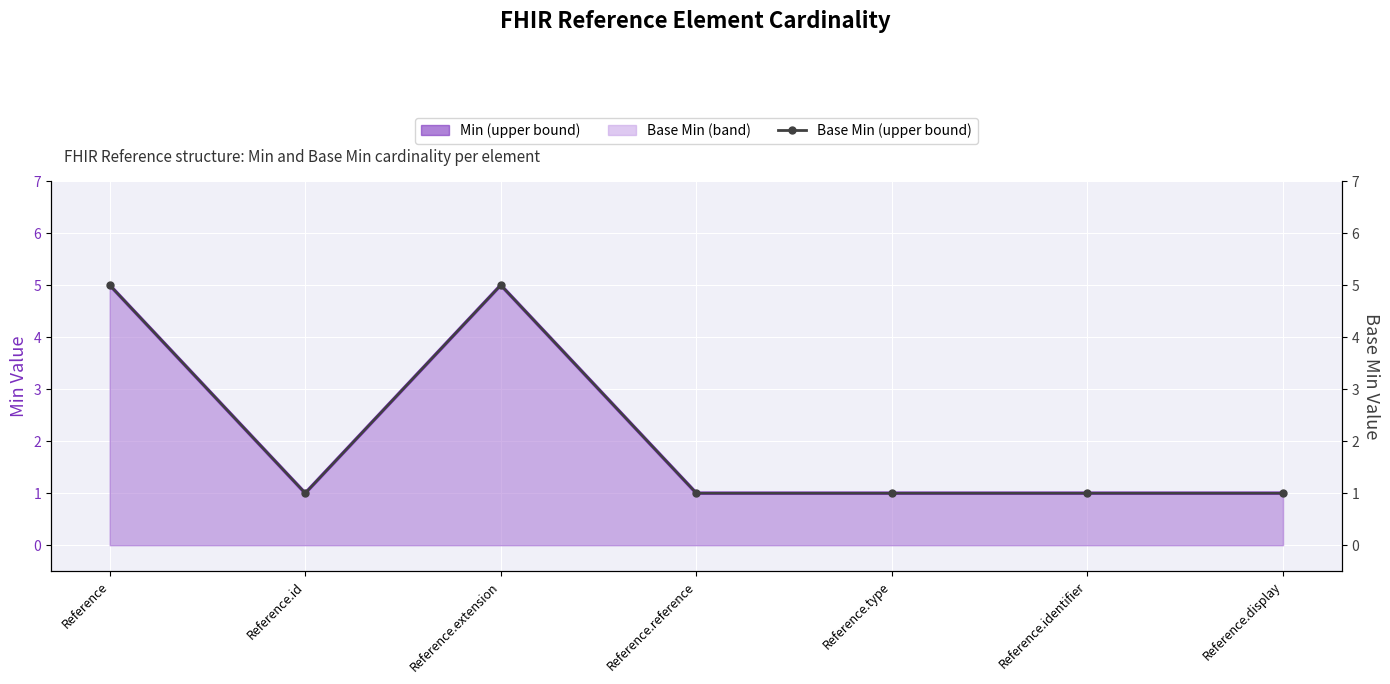

Reading right to left, transcribe all the data shown in this chart.

Min (upper bound): Reference.display=1	Reference.identifier=1	Reference.type=1	Reference.reference=1	Reference.extension=5	Reference.id=1	Reference=5
Base Min (upper bound): Reference.display=1	Reference.identifier=1	Reference.type=1	Reference.reference=1	Reference.extension=5	Reference.id=1	Reference=5